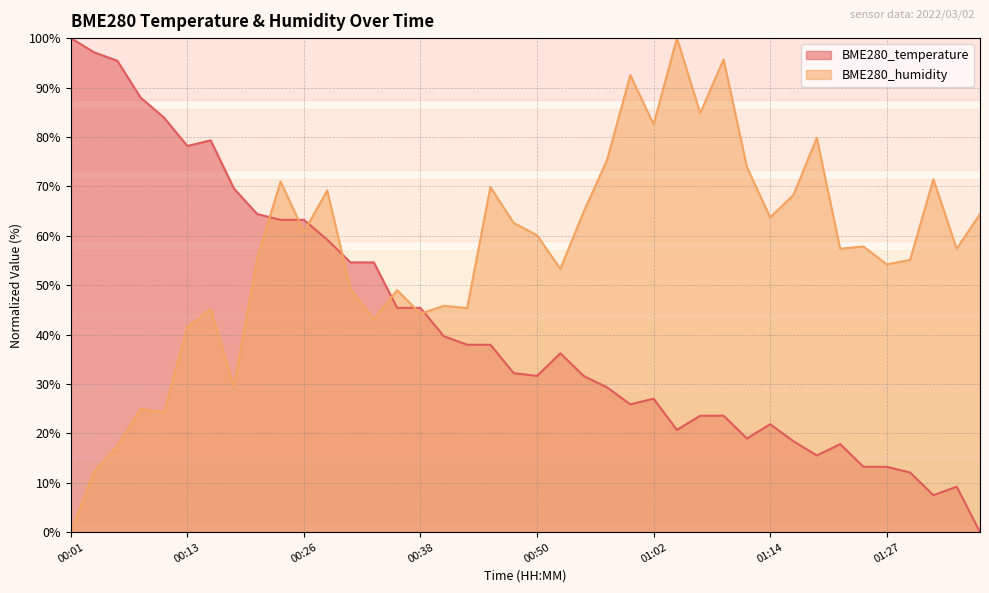

Which series ends up on top after the final intersection of BME280_humidity and BME280_temperature?

BME280_humidity